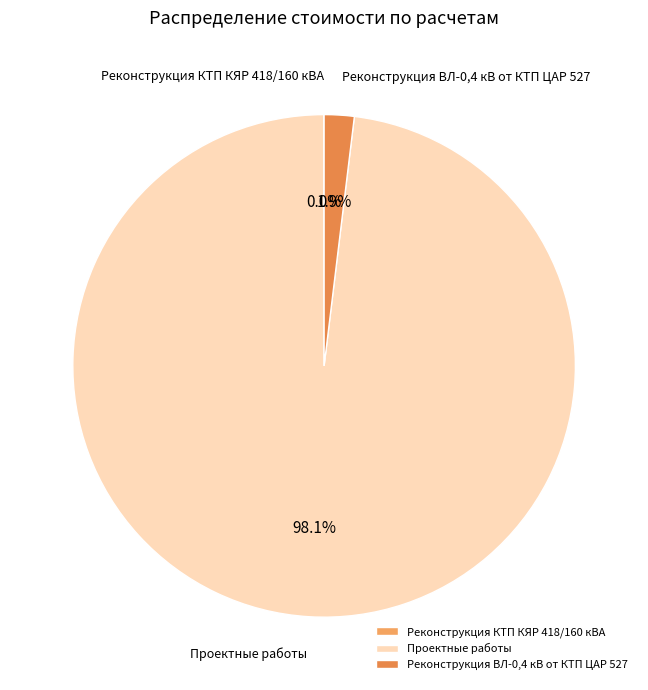

Which slice is the largest?

Проектные работы